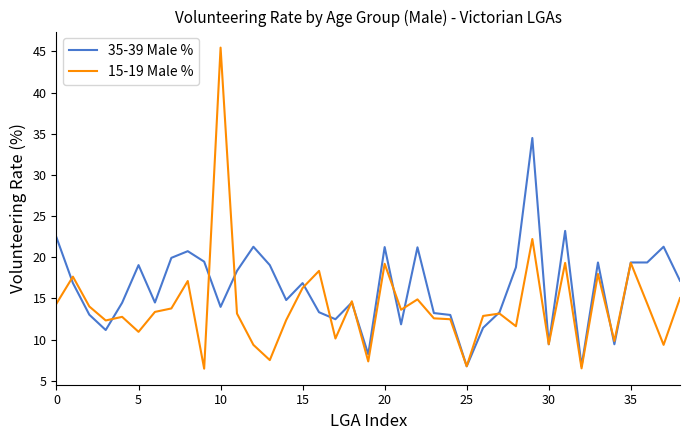

List the series in order of their overall mean, highest first.

35-39 Male %, 15-19 Male %